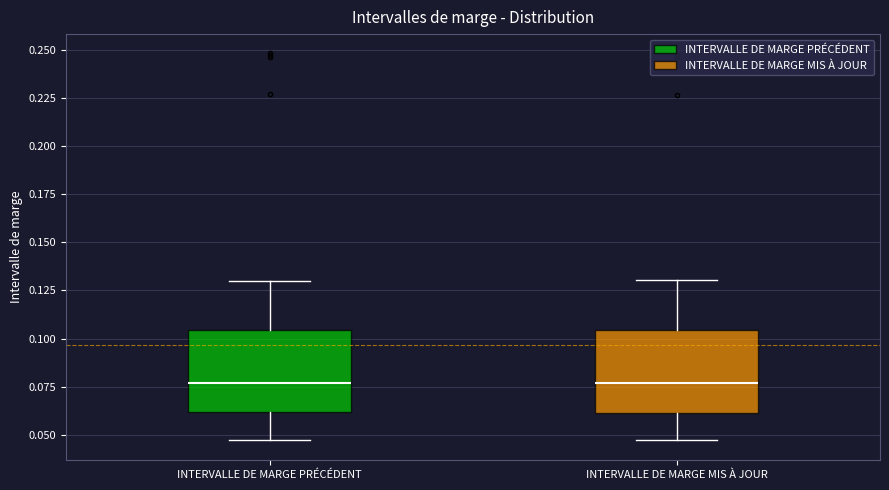

Where does the upper whisker of the box for INTERVALLE DE MARGE MIS À JOUR end on the y-axis? The values are not printed on the chart, so give them approximately, as read against the axis.

0.130